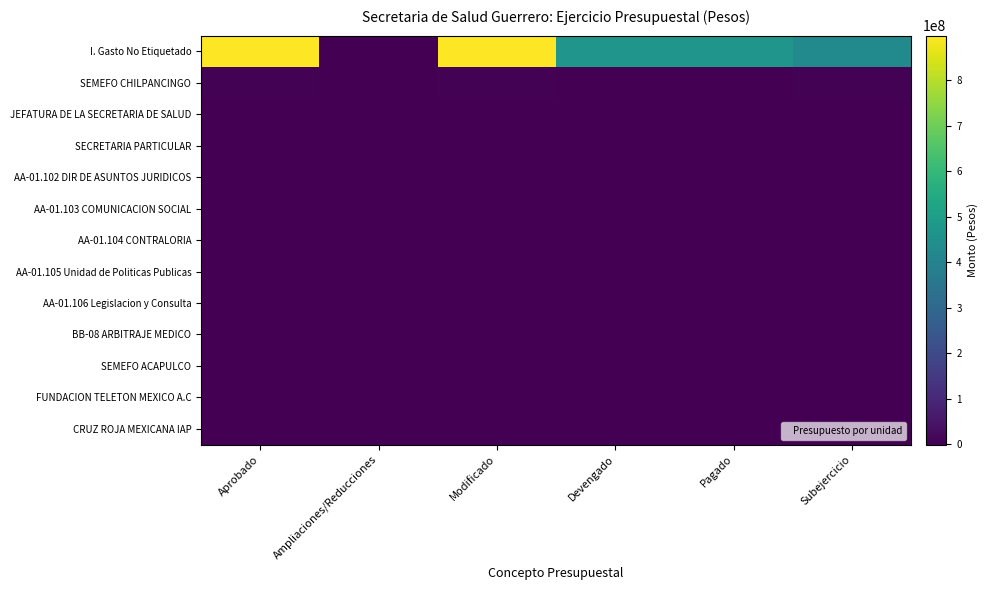

Which category has the lowest value across all series?

Ampliaciones/Reducciones